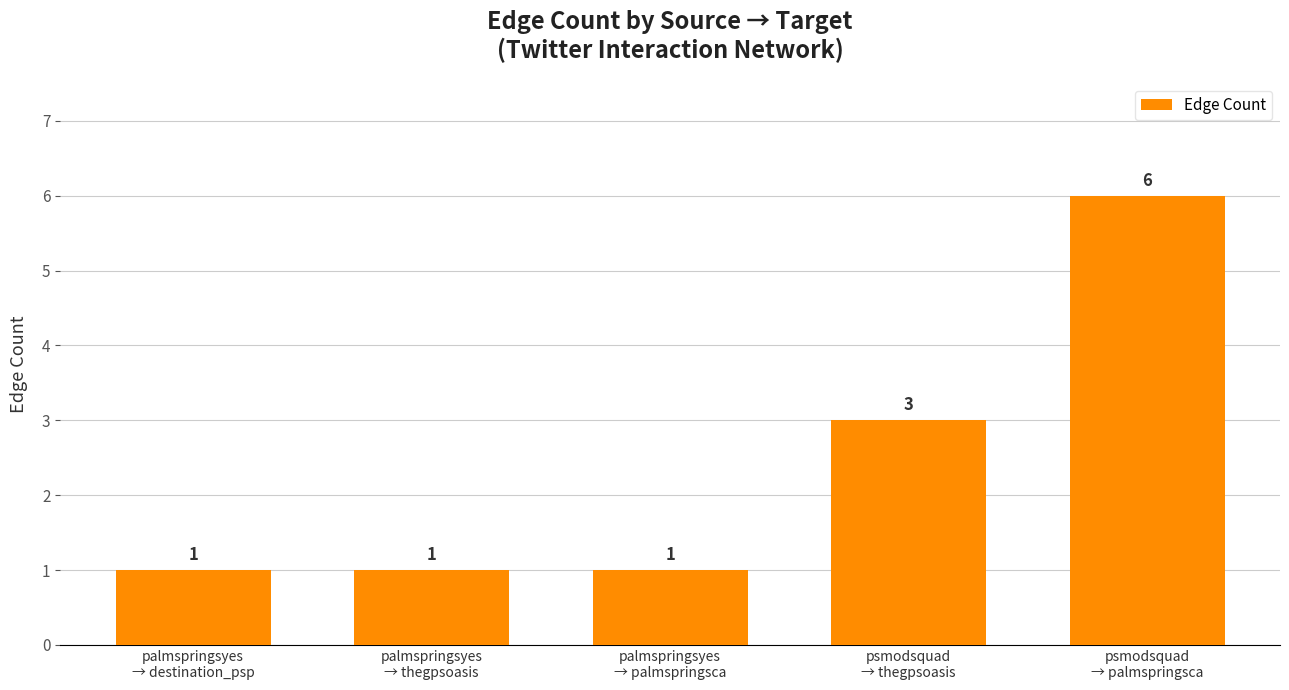

What is the change in value from palmspringsyes
→ destination_psp to psmodsquad
→ thegpsoasis?

+2